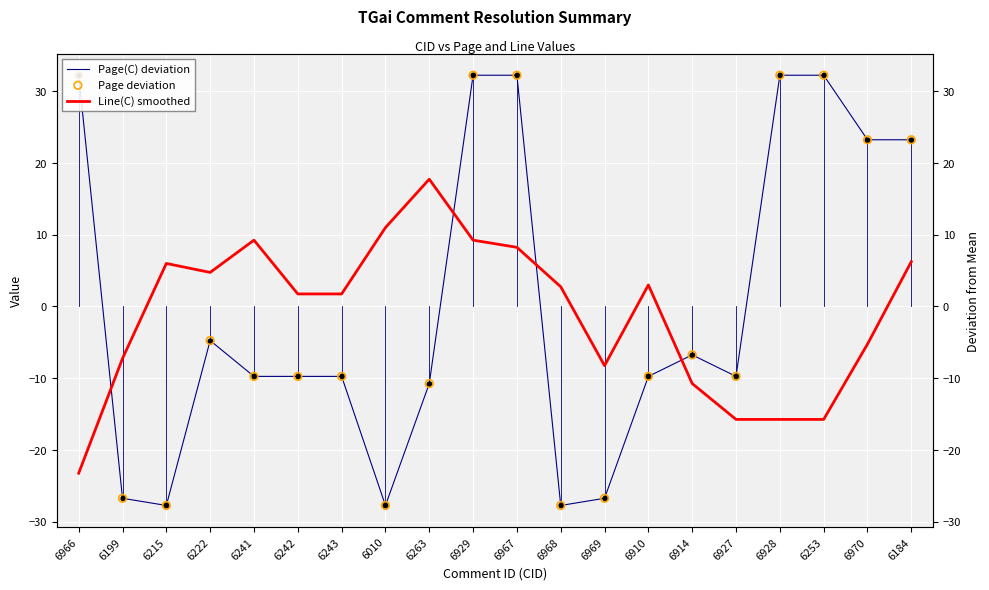

What is the total value across all series at 6970?

41.2